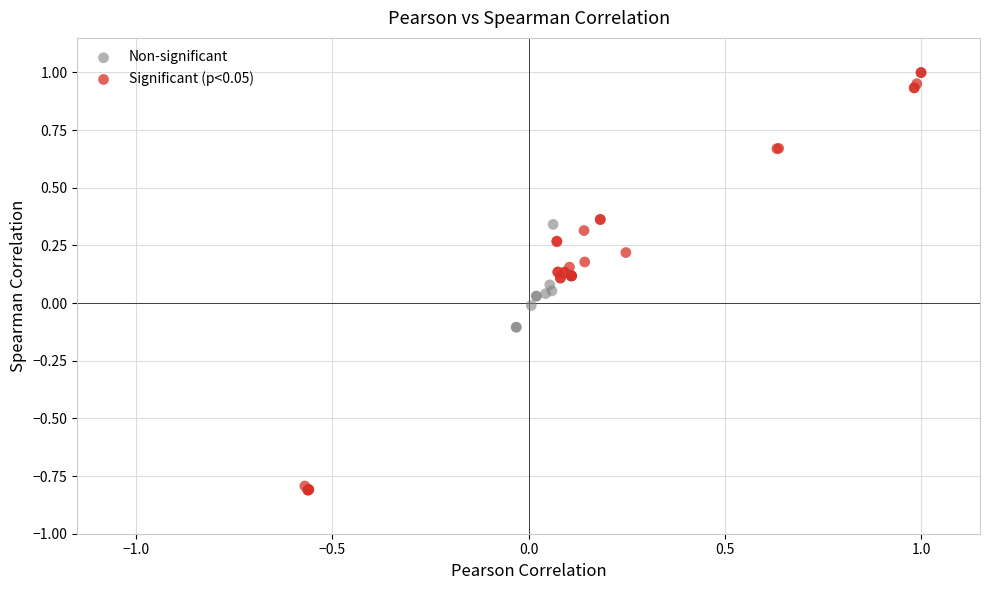

Which series contains the lowest Y value?

Significant (p<0.05)